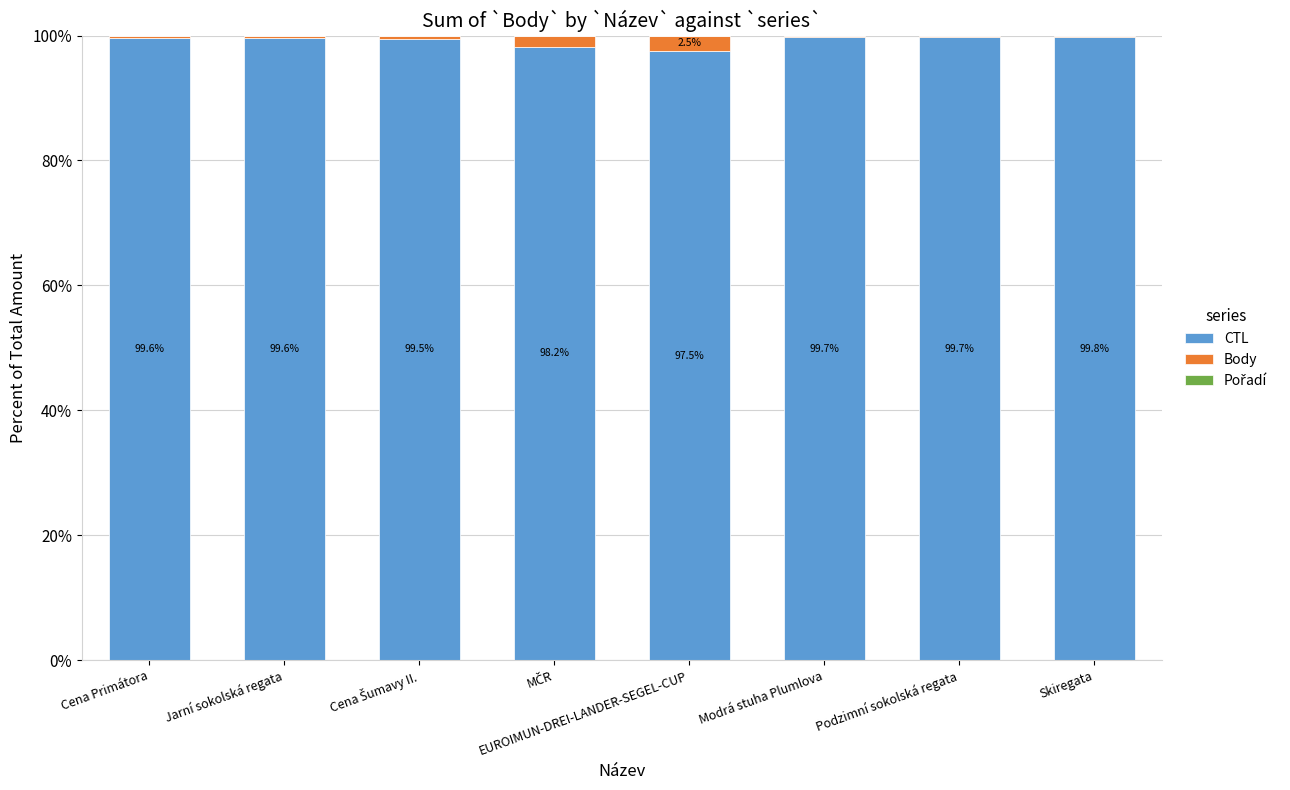

True or false: CTL has a value of 99.7 at Podzimní sokolská regata.

True